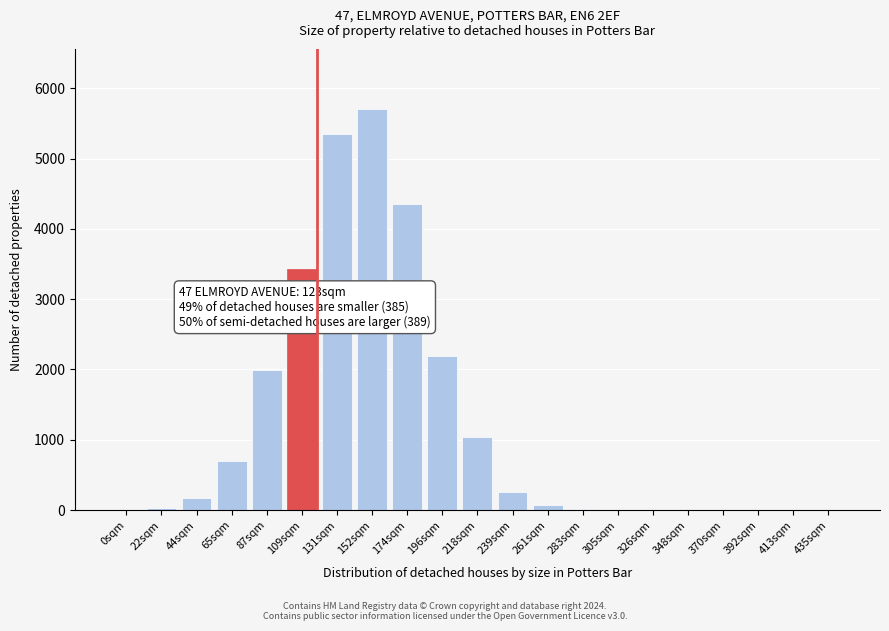

The chart shows a value of 0 at 348sqm. True or false?

True